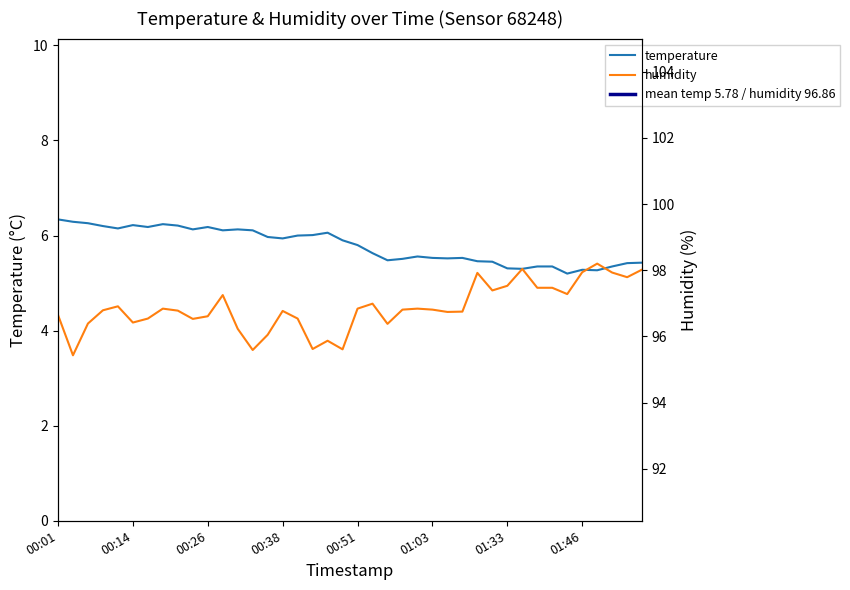

What is the sum of the humidity values at 22 and 28?

194.3